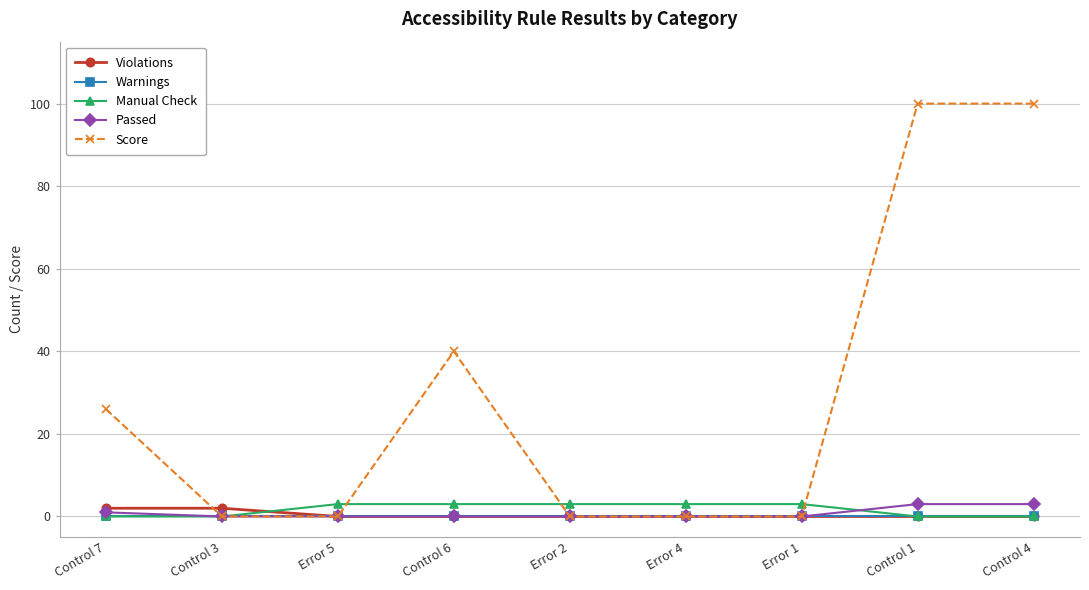

Reading right to left, what are all the values shown in this chart?

Violations: Control 4=0	Control 1=0	Error 1=0	Error 4=0	Error 2=0	Control 6=0	Error 5=0	Control 3=2	Control 7=2
Warnings: Control 4=0	Control 1=0	Error 1=0	Error 4=0	Error 2=0	Control 6=0	Error 5=0	Control 3=0	Control 7=0
Manual Check: Control 4=0	Control 1=0	Error 1=3	Error 4=3	Error 2=3	Control 6=3	Error 5=3	Control 3=0	Control 7=0
Passed: Control 4=3	Control 1=3	Error 1=0	Error 4=0	Error 2=0	Control 6=0	Error 5=0	Control 3=0	Control 7=1
Score: Control 4=100	Control 1=100	Error 1=0	Error 4=0	Error 2=0	Control 6=40	Error 5=0	Control 3=0	Control 7=26